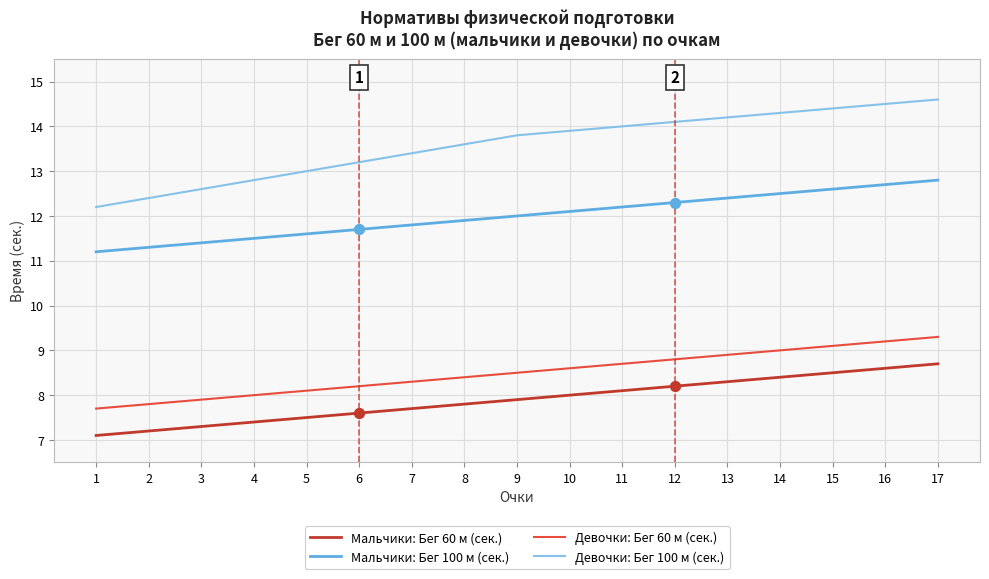

Is the value of Мальчики: Бег 100 м (сек.) at 8 greater than the value of Девочки: Бег 100 м (сек.) at 3?

No